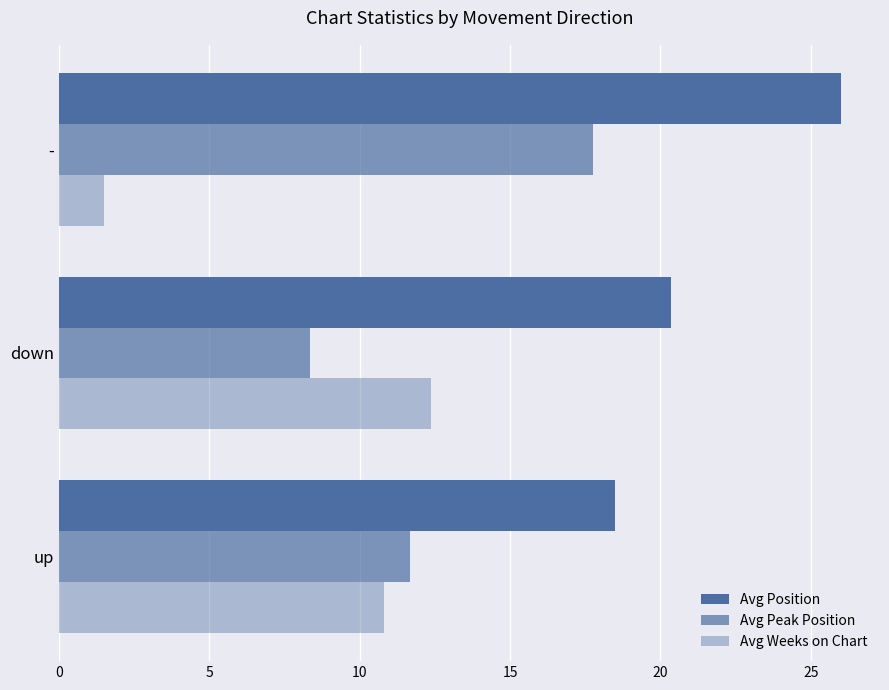

How many values in the Avg Peak Position series exceed 11?

2